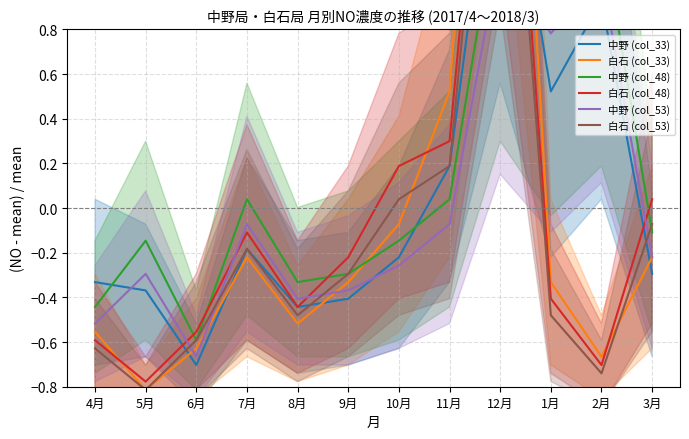

True or false: 中野 (col_53) and 白石 (col_33) intersect in this chart.

True